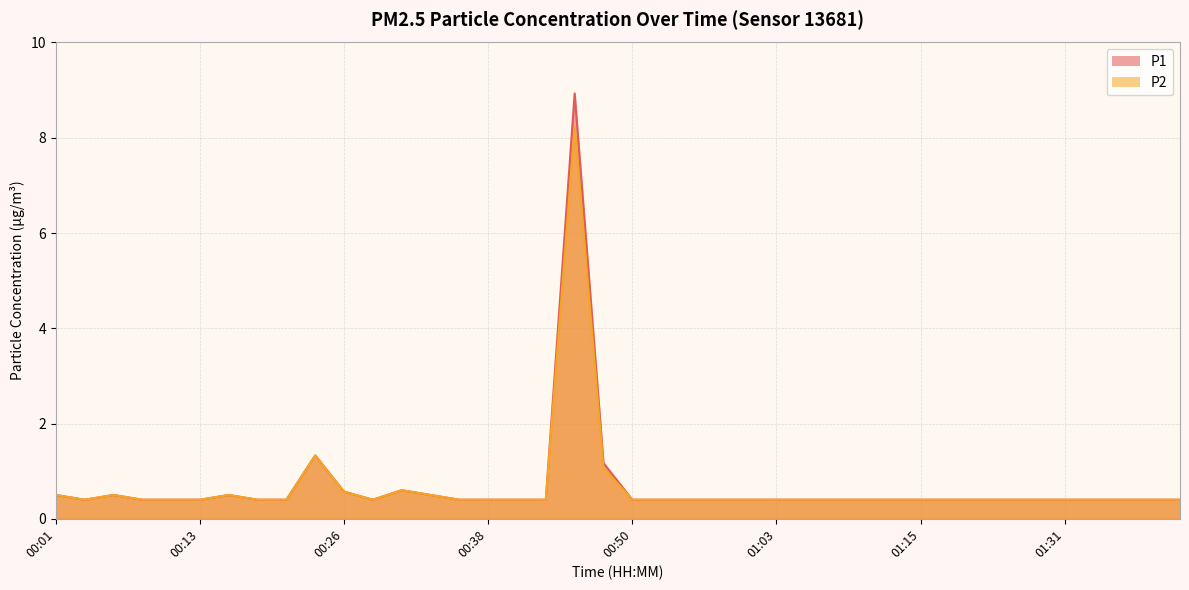

What are all the series names shown in the legend?

P1, P2